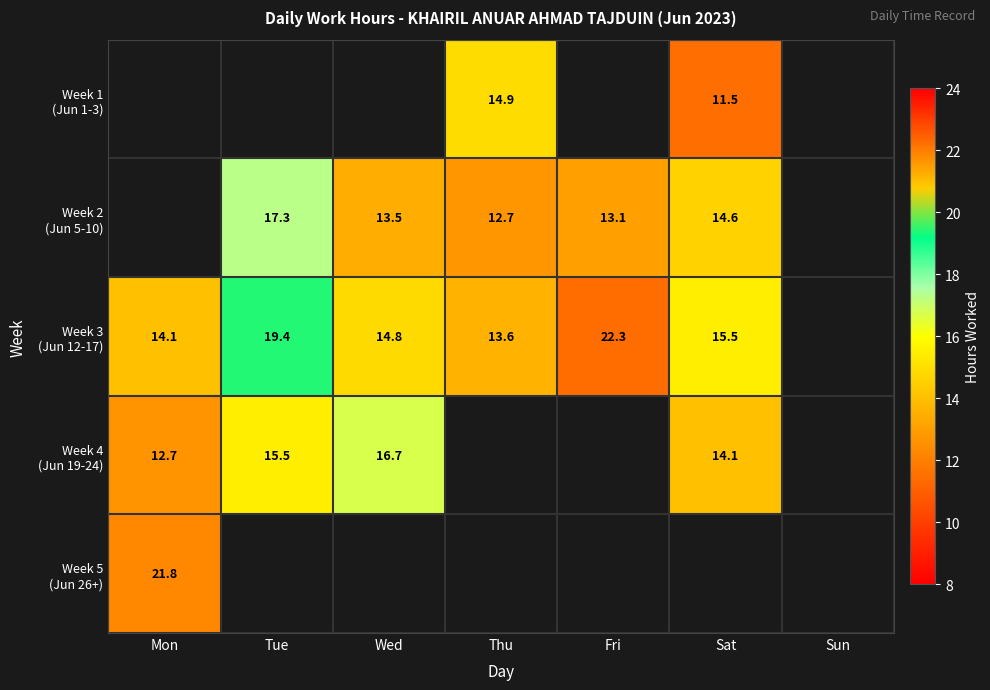

Which series has the largest range (max minus min)?

Week 3 (Jun 12-17)